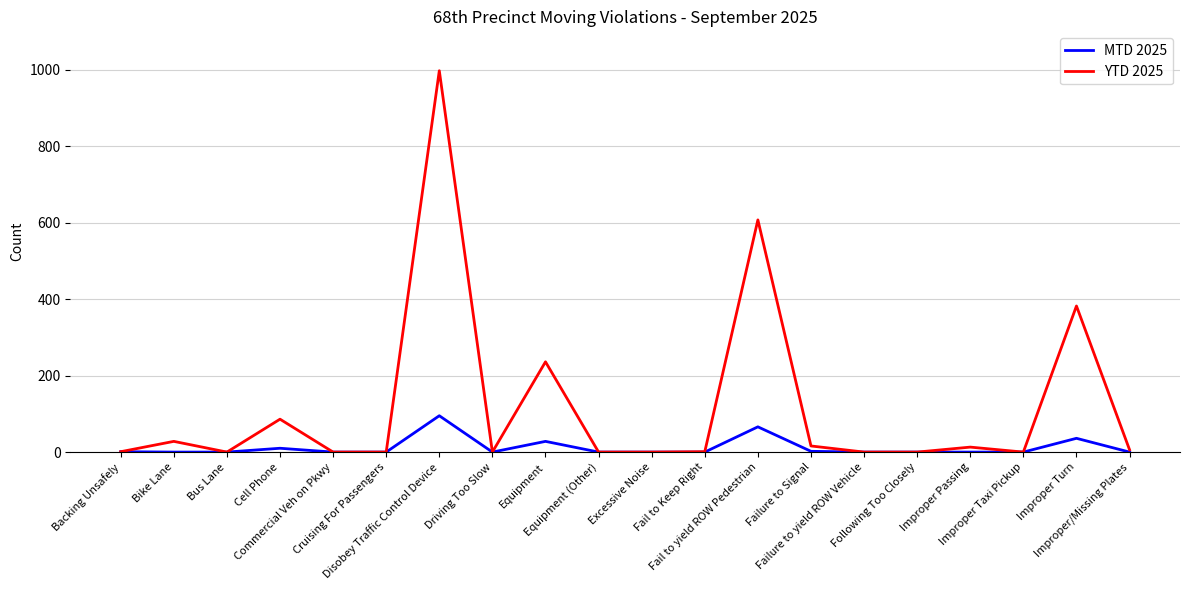

List the series in order of their peak value, highest first.

YTD 2025, MTD 2025